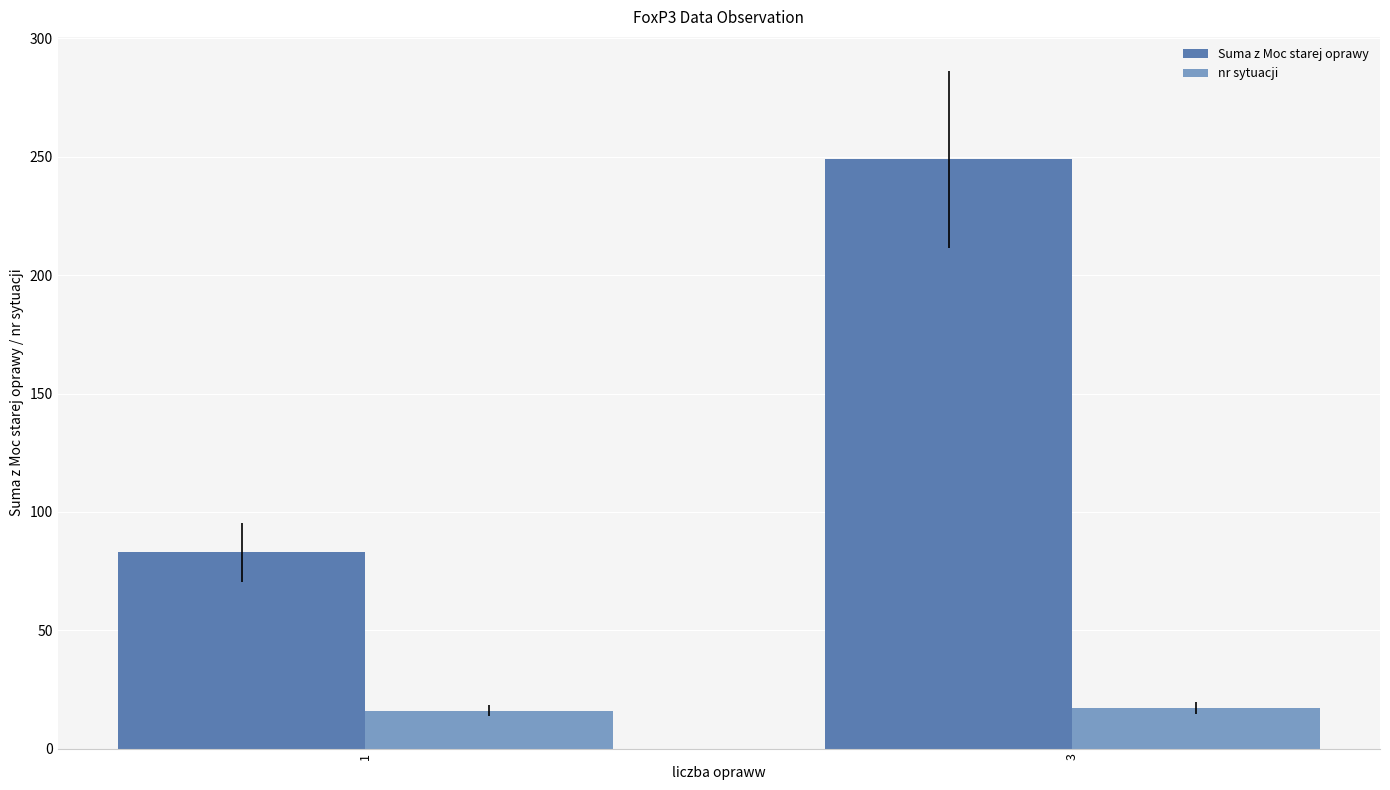

What is the smallest value displayed?

16